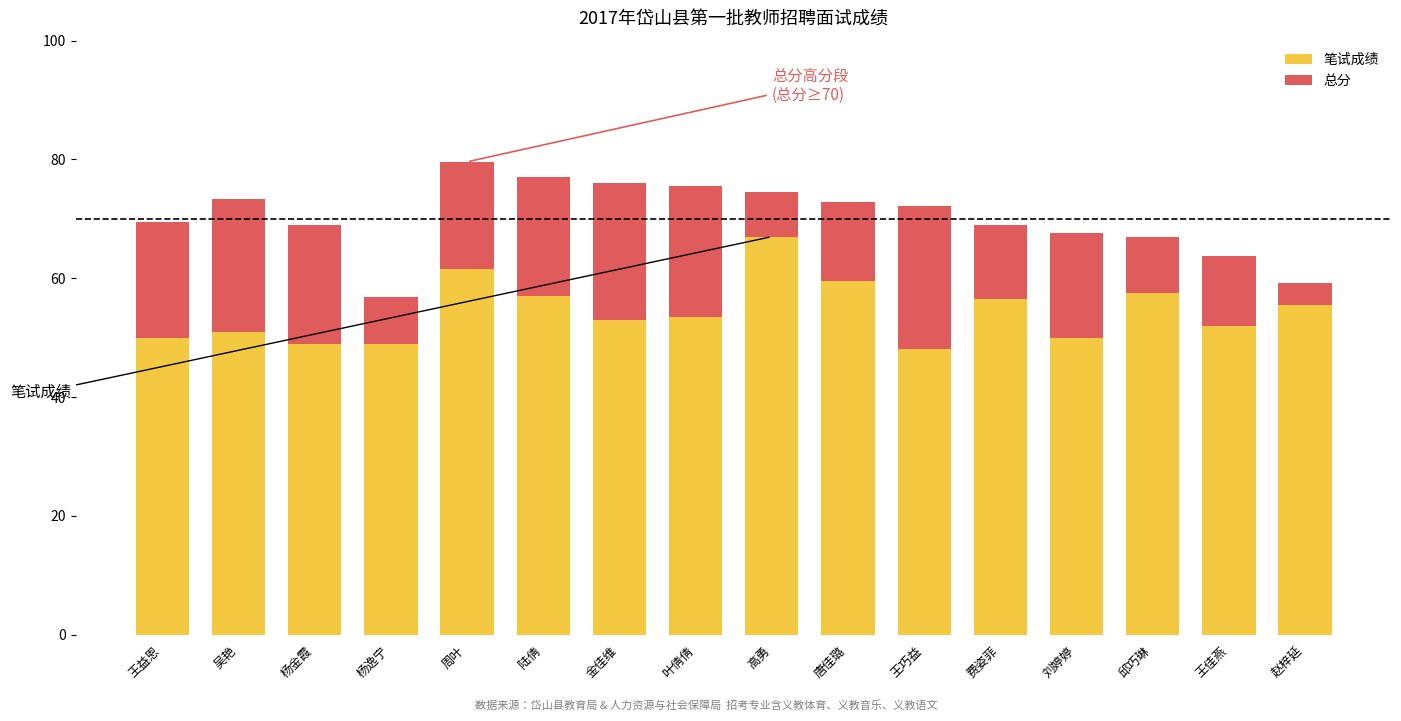

Is it true that 笔试成绩 equals 56.5 at 费姿菲?

True